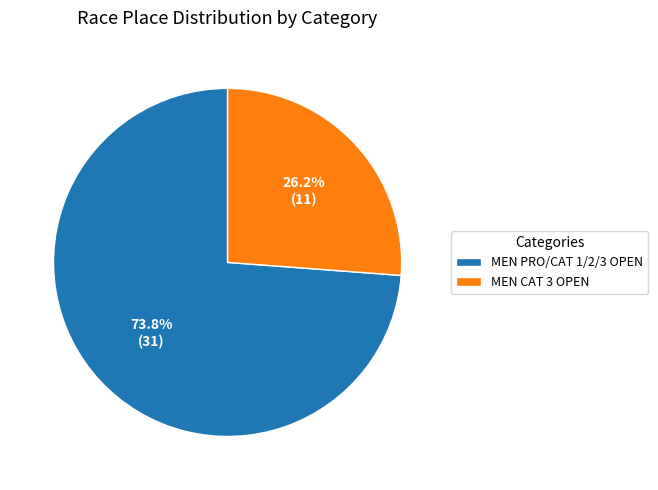

Approximately how many times larger is the value at MEN PRO/CAT 1/2/3 OPEN compared to MEN CAT 3 OPEN?

2.8